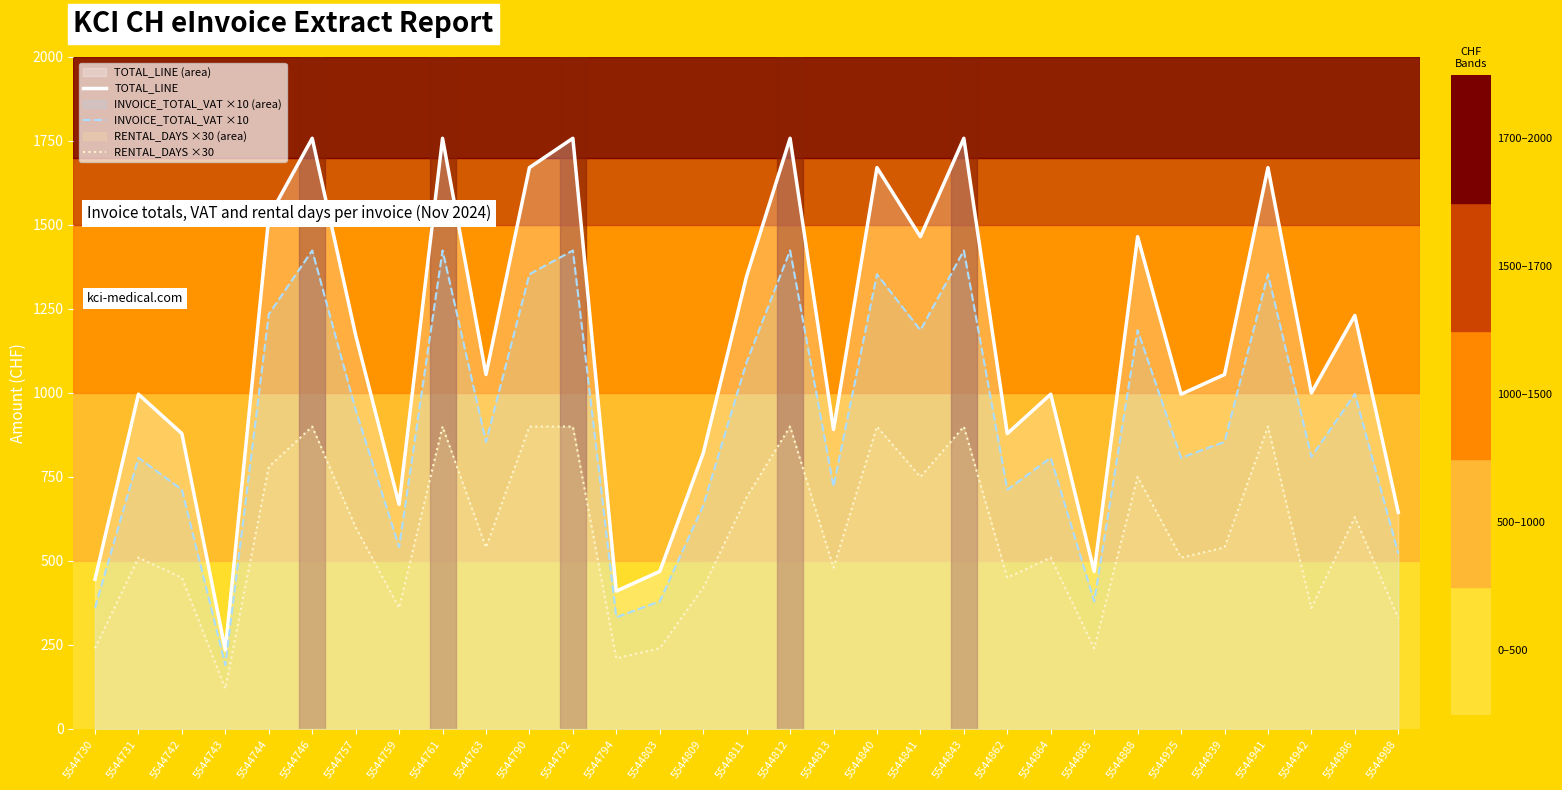

Is it true that TOTAL_LINE equals 996.2 at 5544731?

True